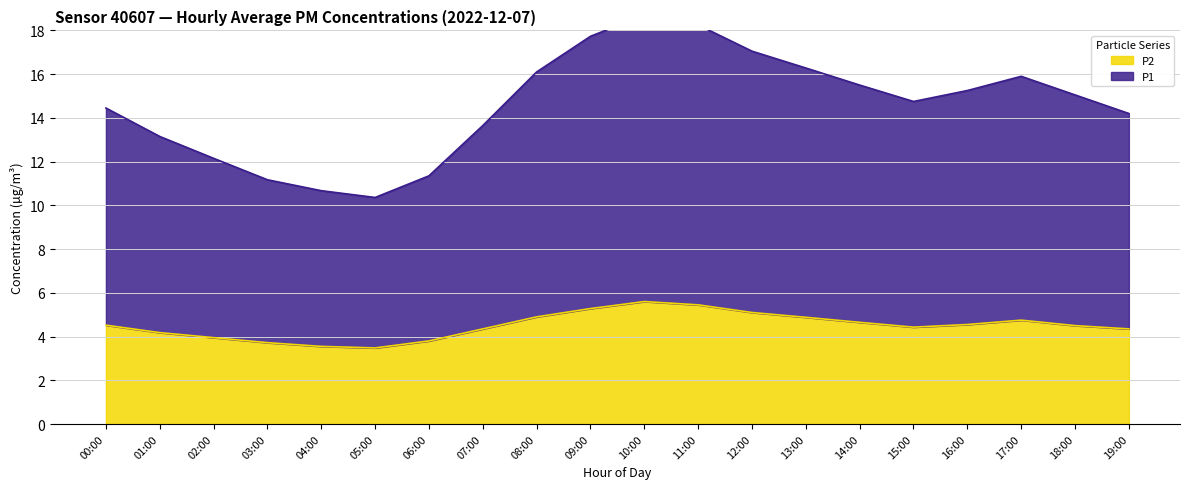

Where does the P2 series first go above 4?

00:00